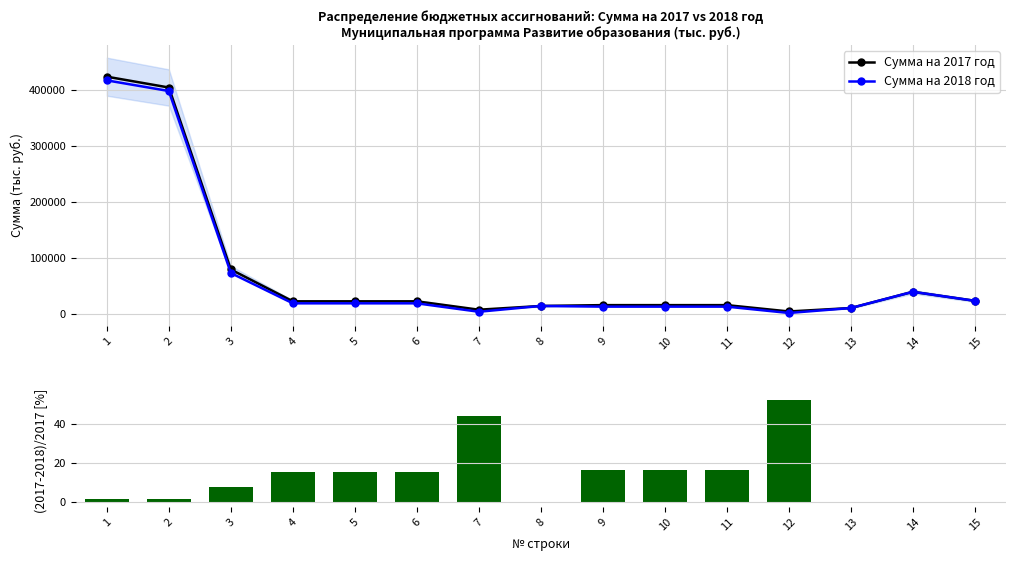

Rank the series at 10 from lowest to highest value.

(2017-2018)/2017, Сумма на 2018 год, Сумма на 2017 год